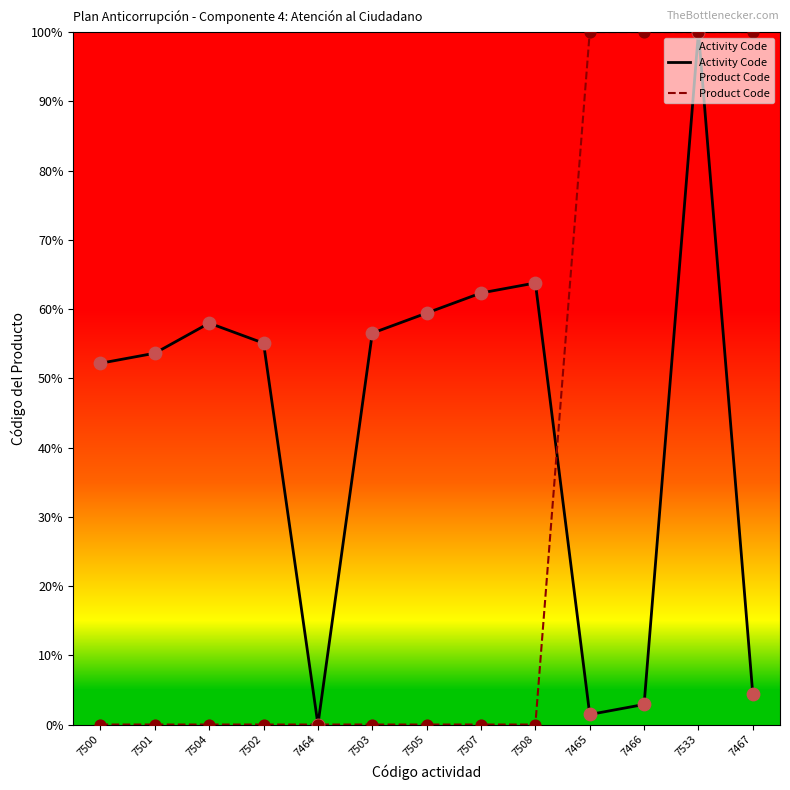

Which series contains the lowest Y value?

Activity Code